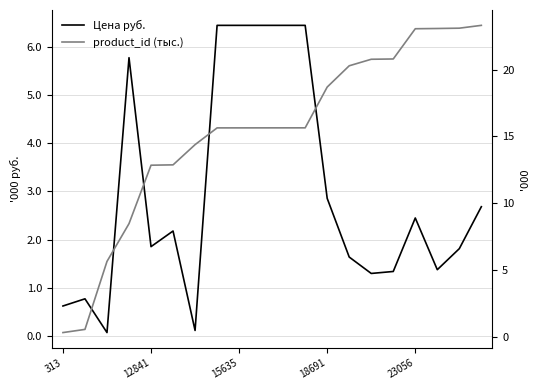

Which series has the largest total across all categories?

Цена руб.